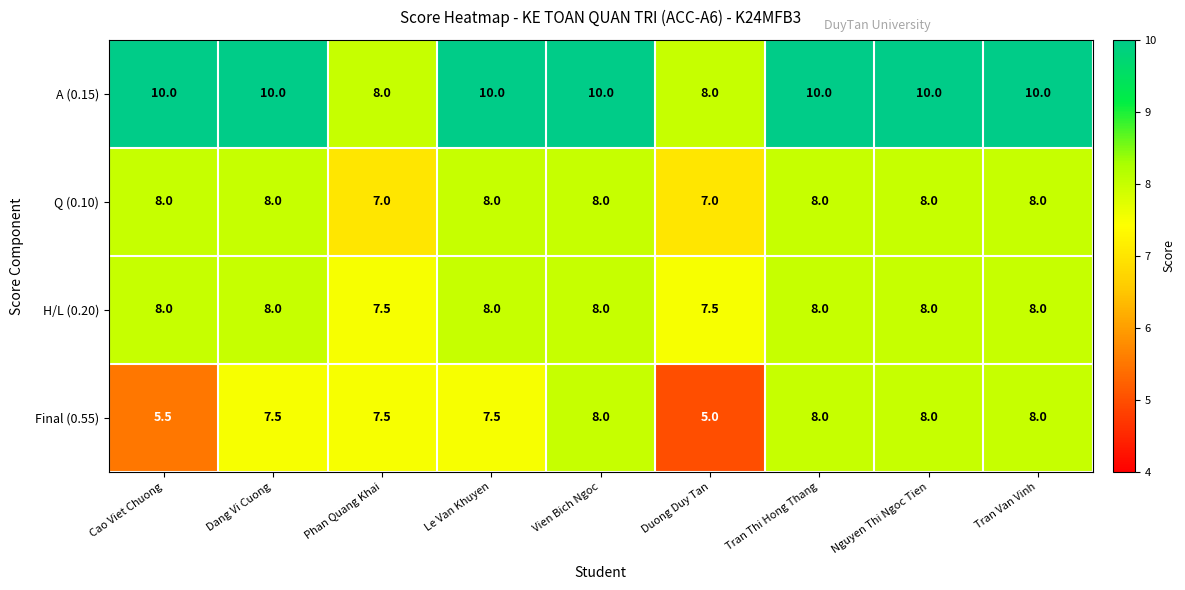

What is the sum of all Final (0.55) values?

65.0